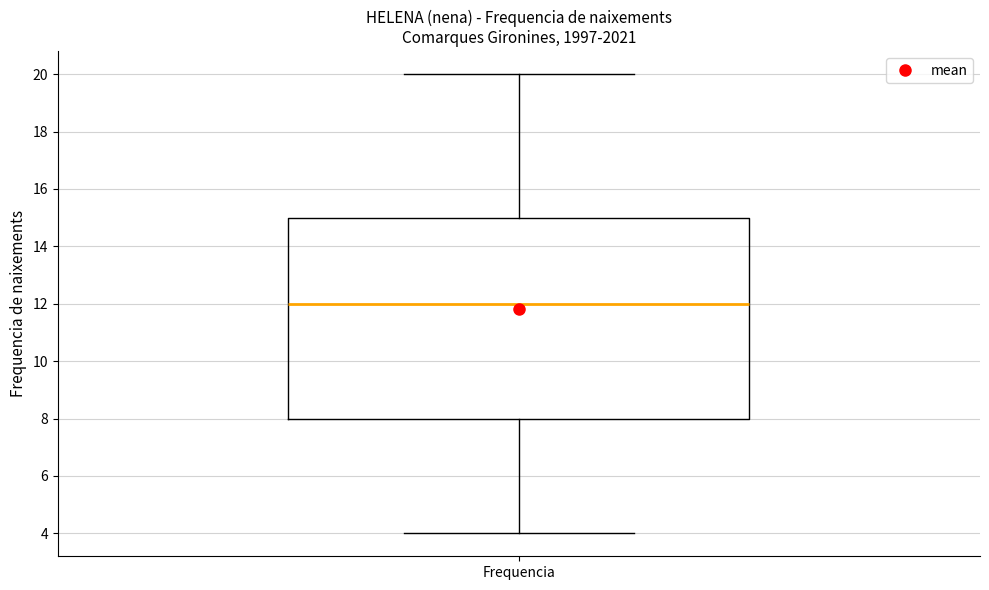

Read this box plot against the y-axis: the position of the median line, the range covered by the box, and the ends of both whiskers. The values are not printed on the chart, so give them approximately, as read against the axis.

median 12, box 8 to 15, whiskers 4 to 20